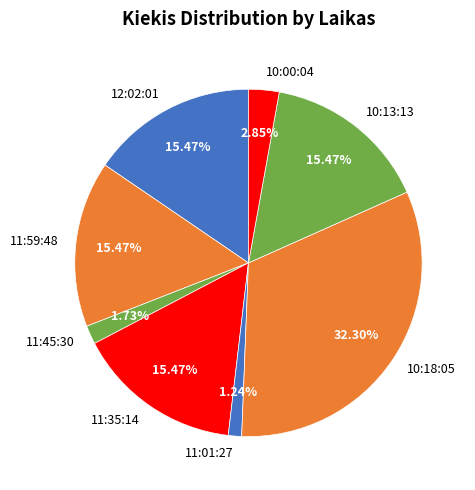

Do 10:18:05 and 12:02:01 together represent more than half of the pie?

No